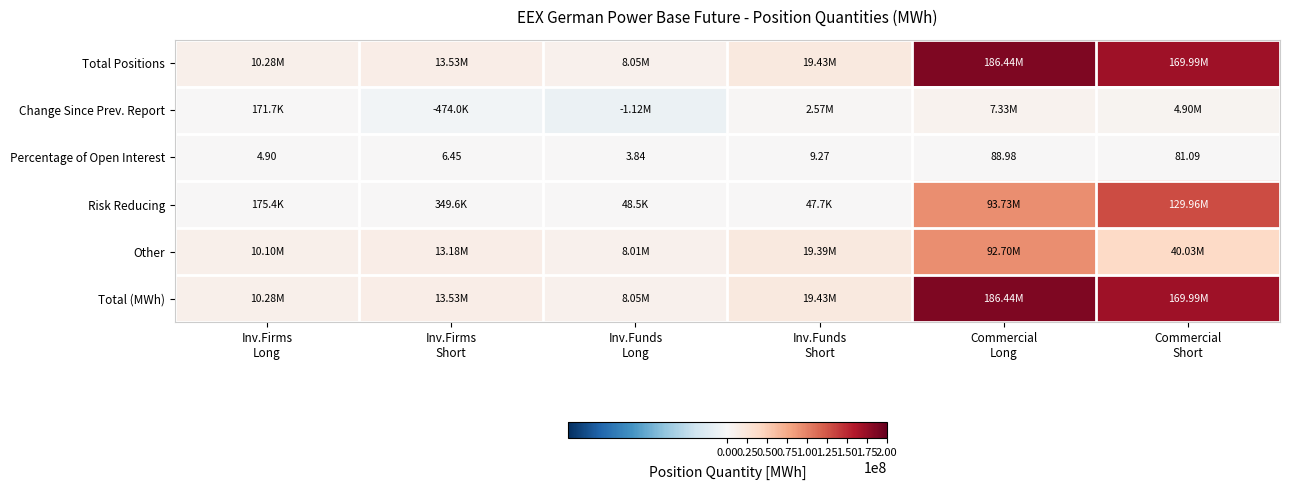

Read the Change Since Prev. Report value at Commercial Short.

4900640.0